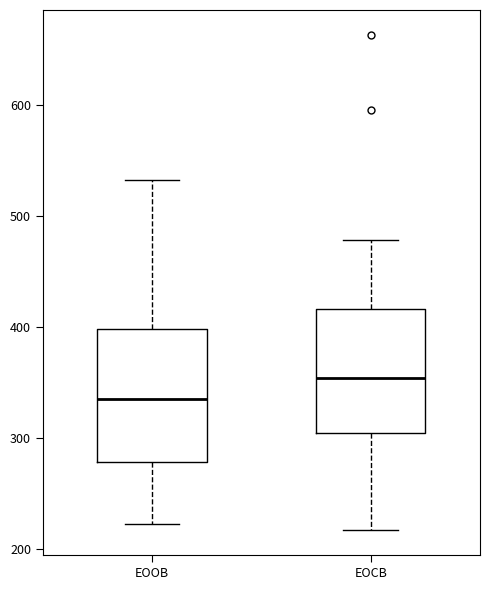

Which box's median line is the highest?

EOCB